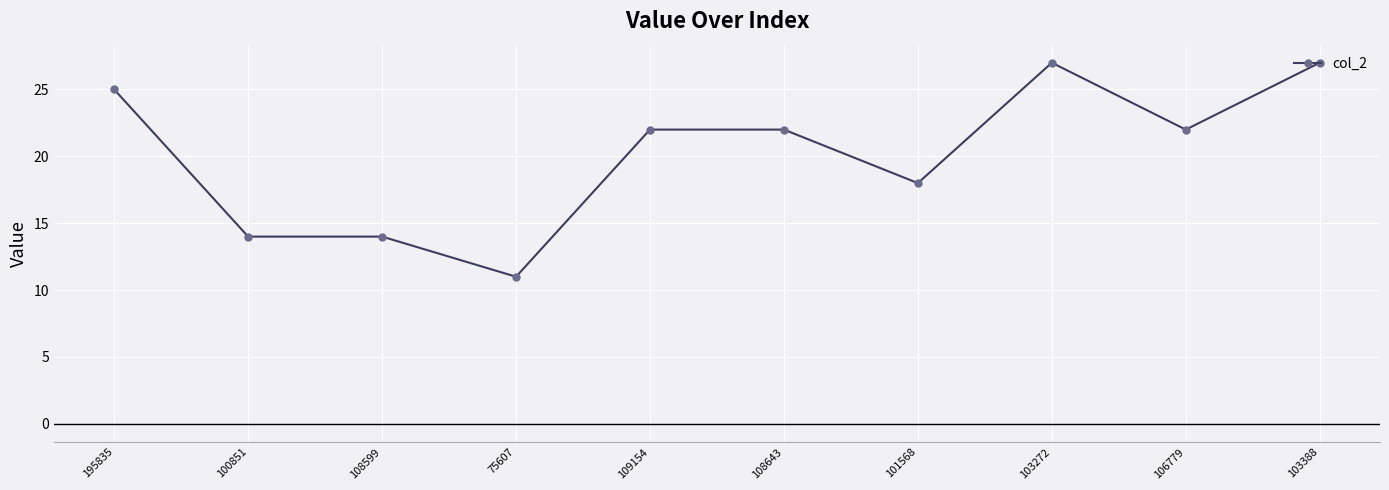

Which label corresponds to the smallest value in the chart?

75607